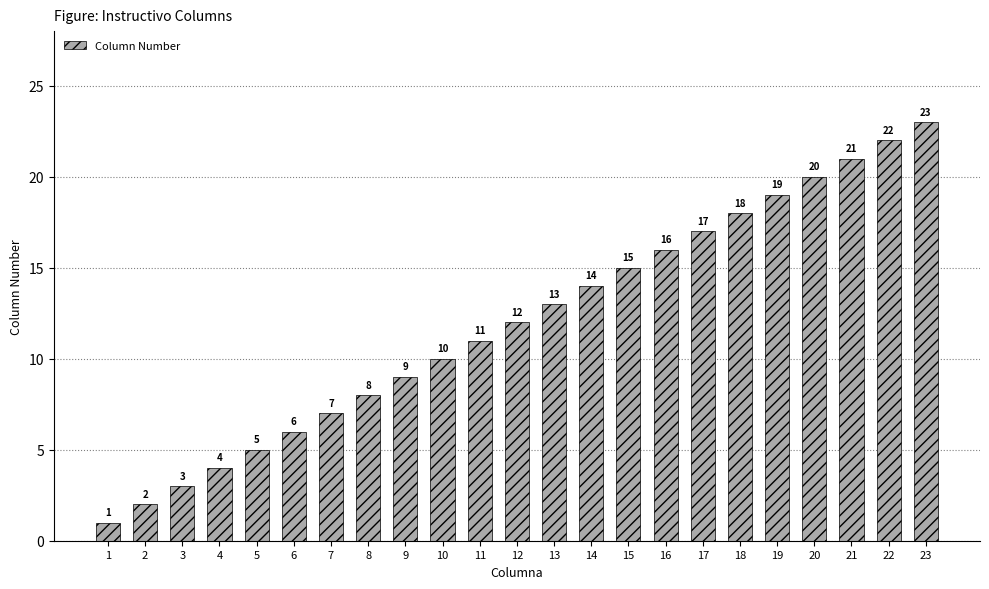

Count the number of data series in this chart.

1